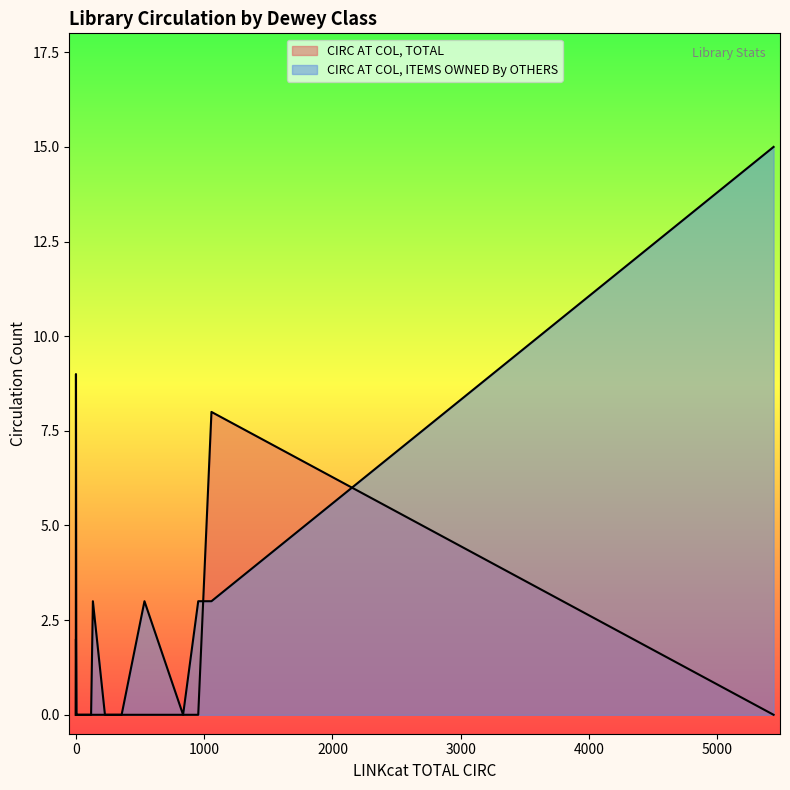

Which series has the widest spread of values?

CIRC AT COL, ITEMS OWNED BY OTHERS